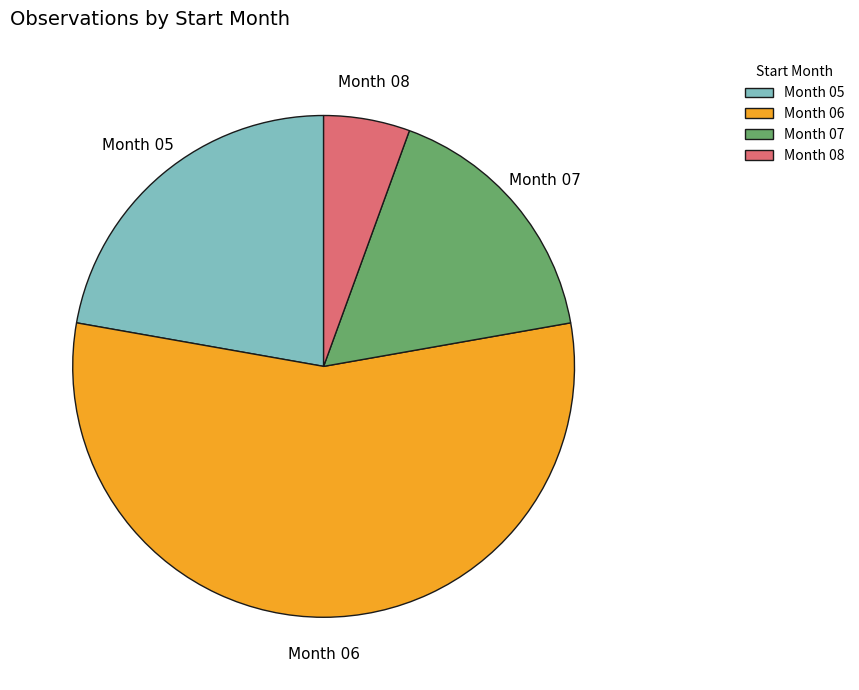

Which slice represents more than half of the pie?

Month 06